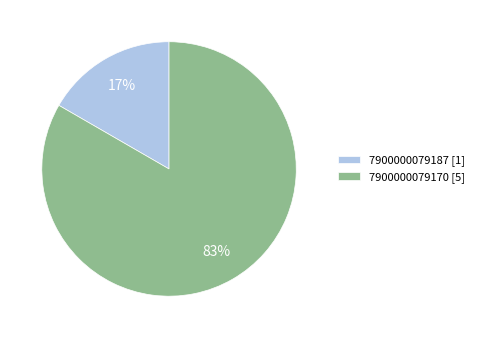

Which has a higher value, 7900000079170 [5] or 7900000079187 [1]?

7900000079170 [5]